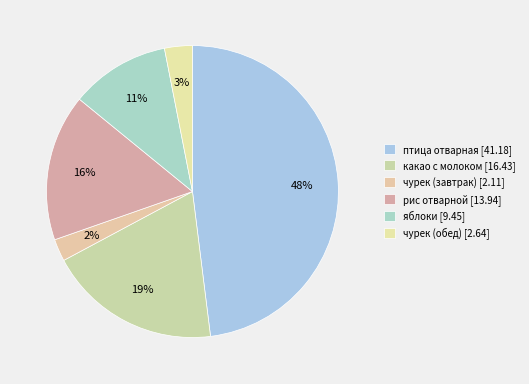

How many segments does this pie chart have?

6